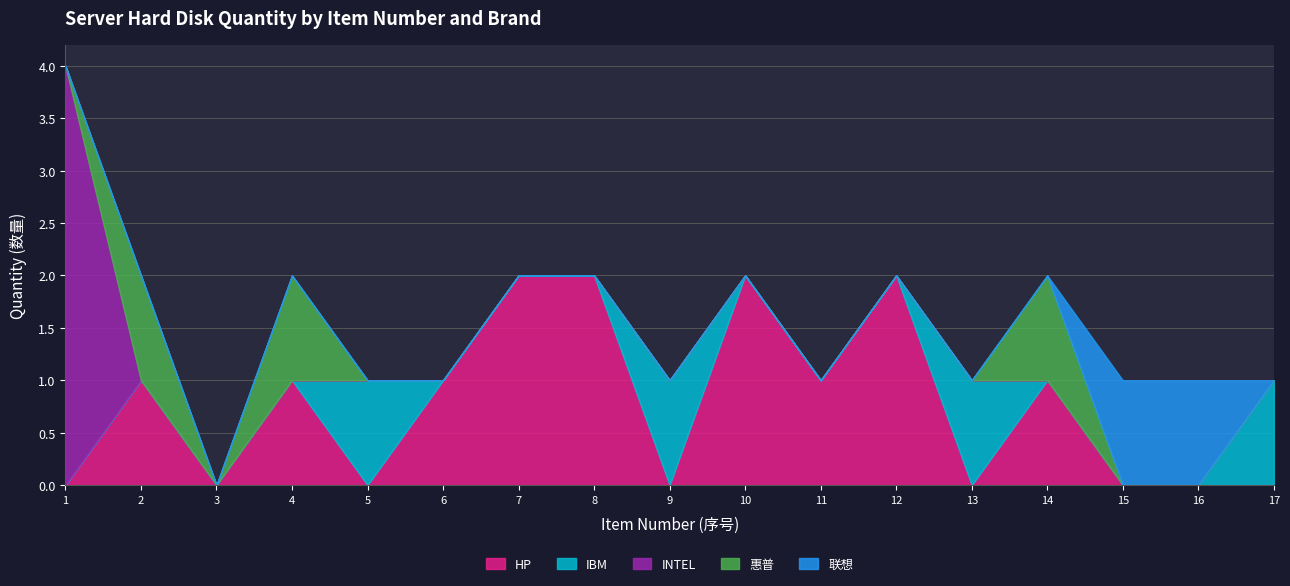

Reading left to right, list all the values displayed in this chart.

HP: 0	1	0	1	0	1	2	2	0	2	1	2	0	1	0	0	0
IBM: 0	0	0	0	1	0	0	0	1	0	0	0	1	0	0	0	1
INTEL: 4	0	0	0	0	0	0	0	0	0	0	0	0	0	0	0	0
惠普: 0	1	0	1	0	0	0	0	0	0	0	0	0	1	0	0	0
联想: 0	0	0	0	0	0	0	0	0	0	0	0	0	0	1	1	0